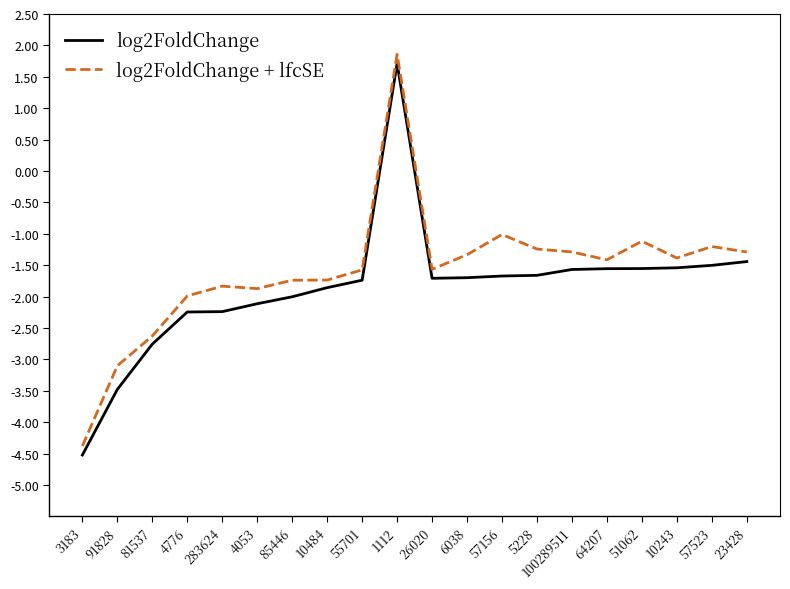

What is the lowest value of the log2FoldChange + lfcSE series?

-4.4